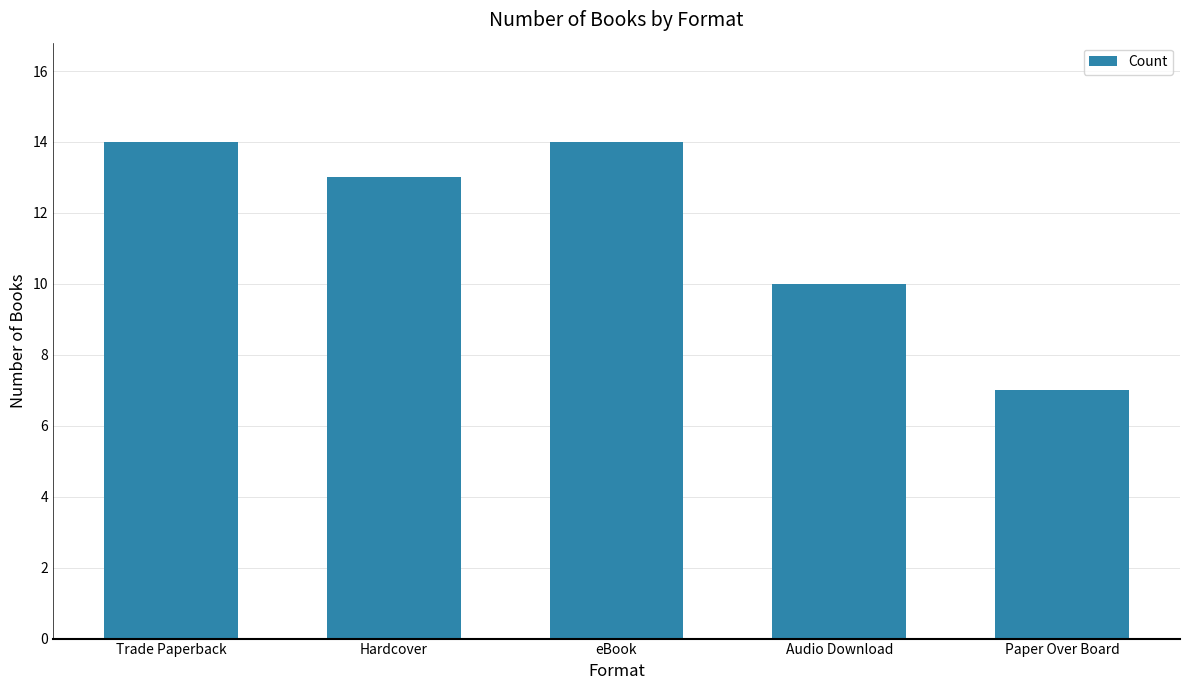

Reading left to right, transcribe all the data shown in this chart.

14	13	14	10	7